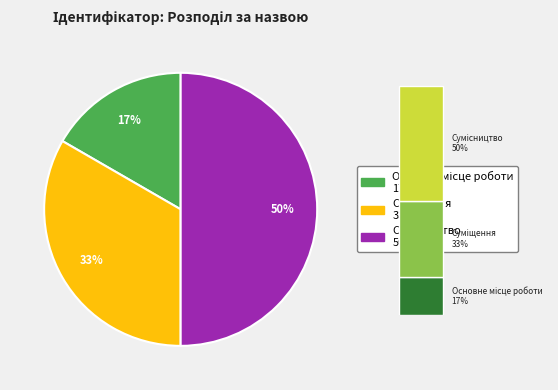

Rank the categories by value from highest to lowest.

Сумісництво, Суміщення, Основне місце роботи